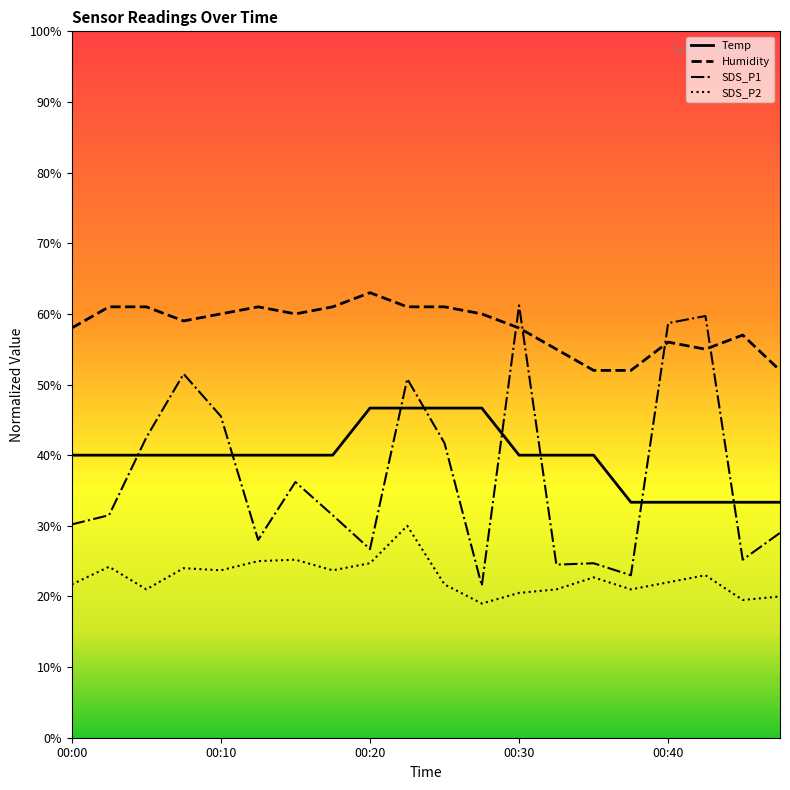

True or false: Temp and SDS_P2 cross at least once.

False